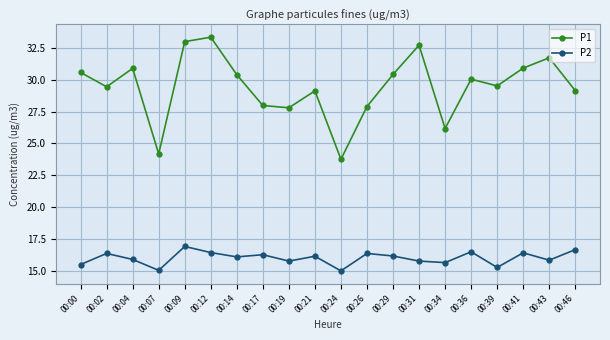

What is the difference between the maximum and minimum values in the P1 series?

9.6